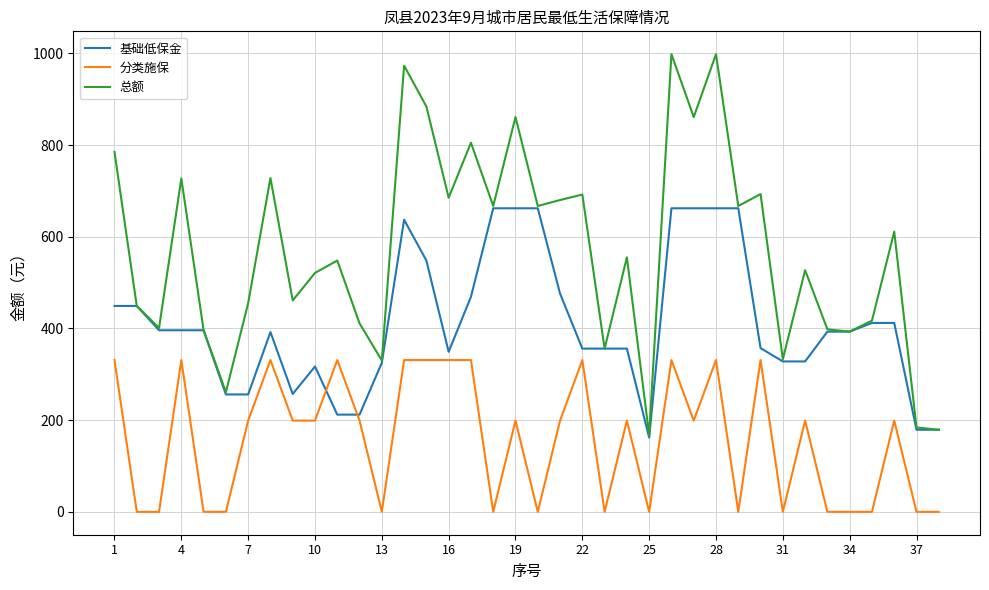

Which series has the largest range (max minus min)?

总额